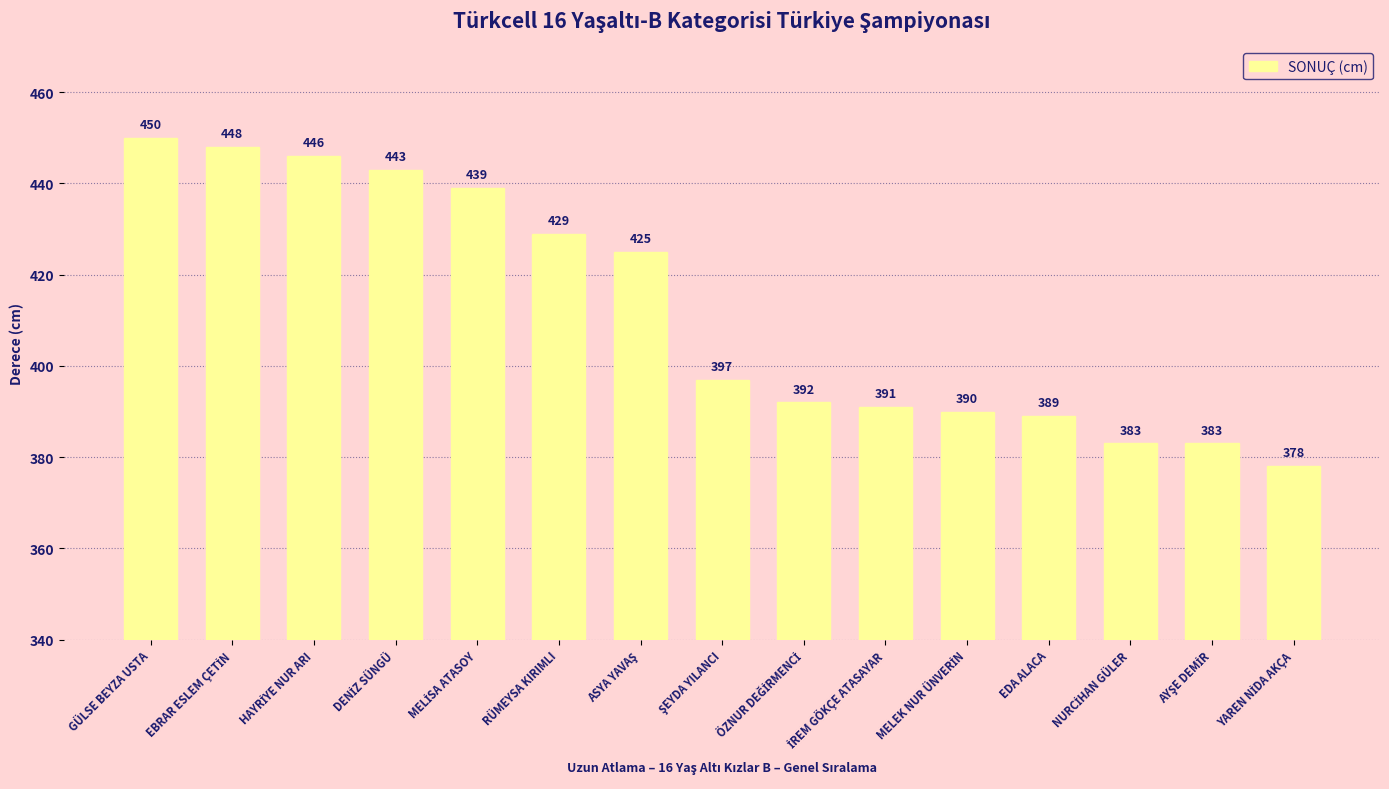

Count the number of data series in this chart.

1